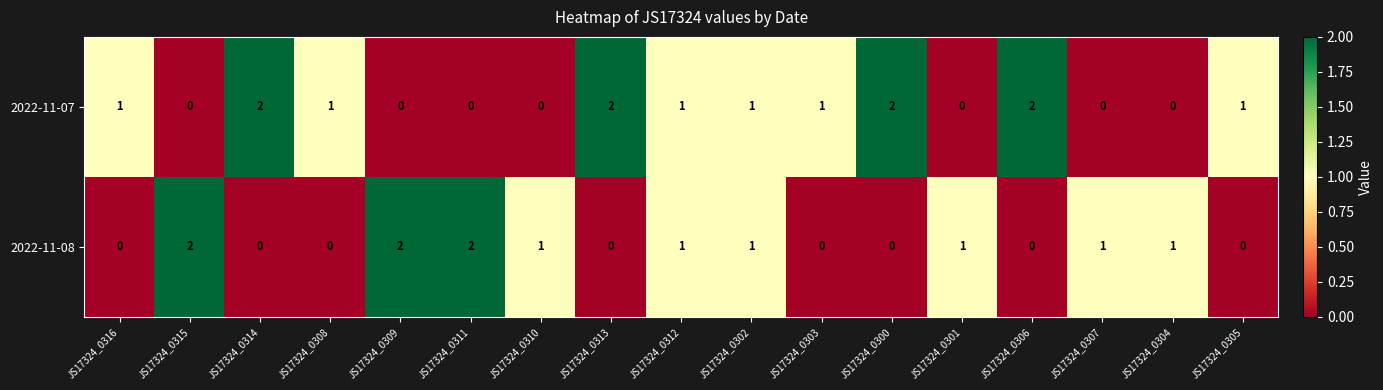

What is the sum of all 2022-11-08 values?

12